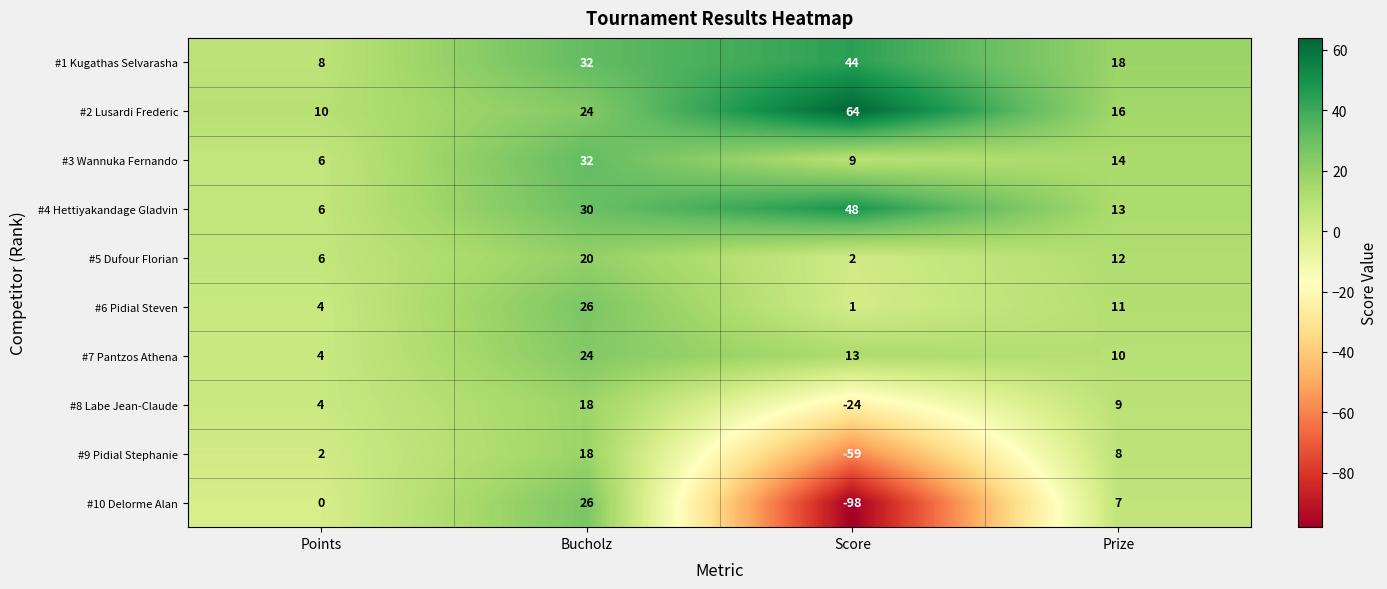

Which series changed the most between Score and Prize?

#10 Delorme Alan